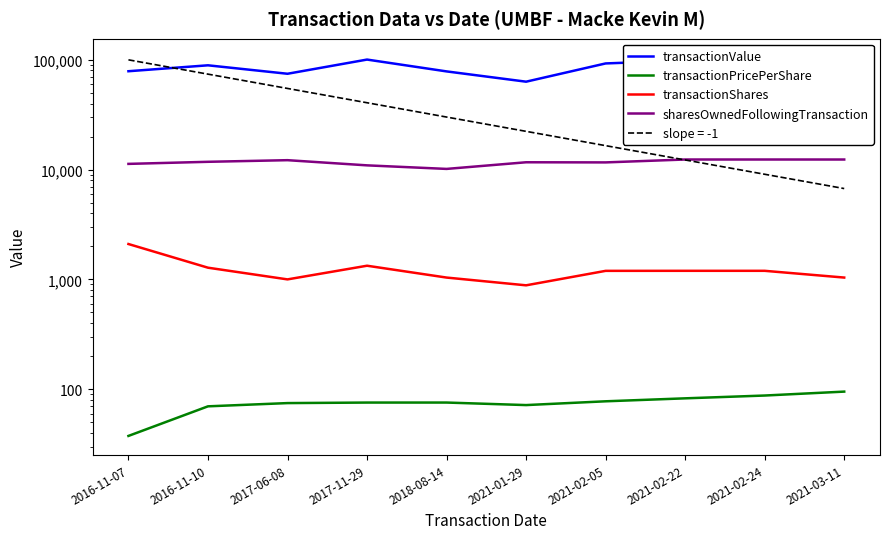

True or false: sharesOwnedFollowingTransaction and transactionShares cross at least once.

False